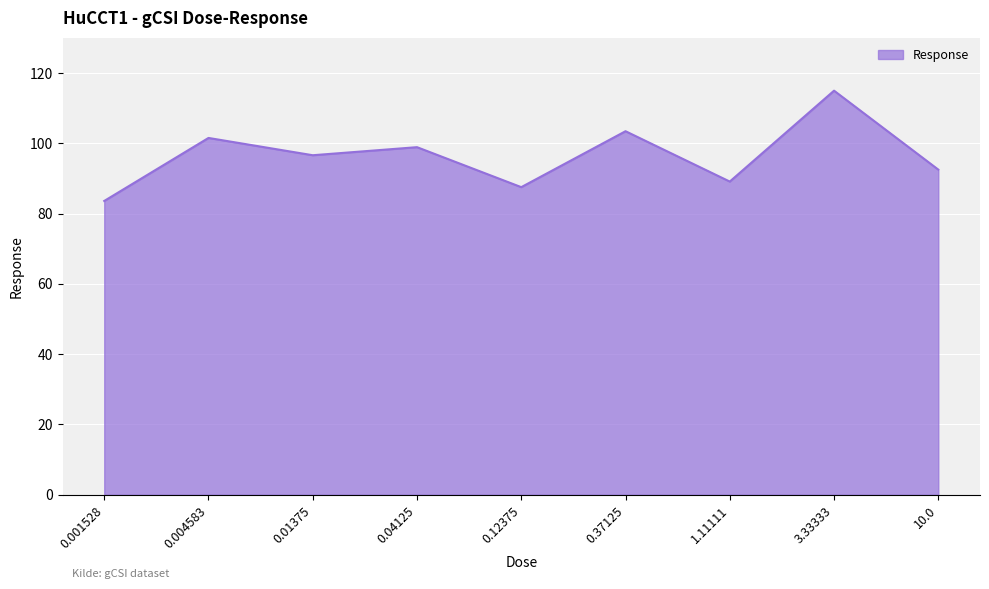

What is the ratio of the value at 0.01375 to the value at 3.33333?

0.8